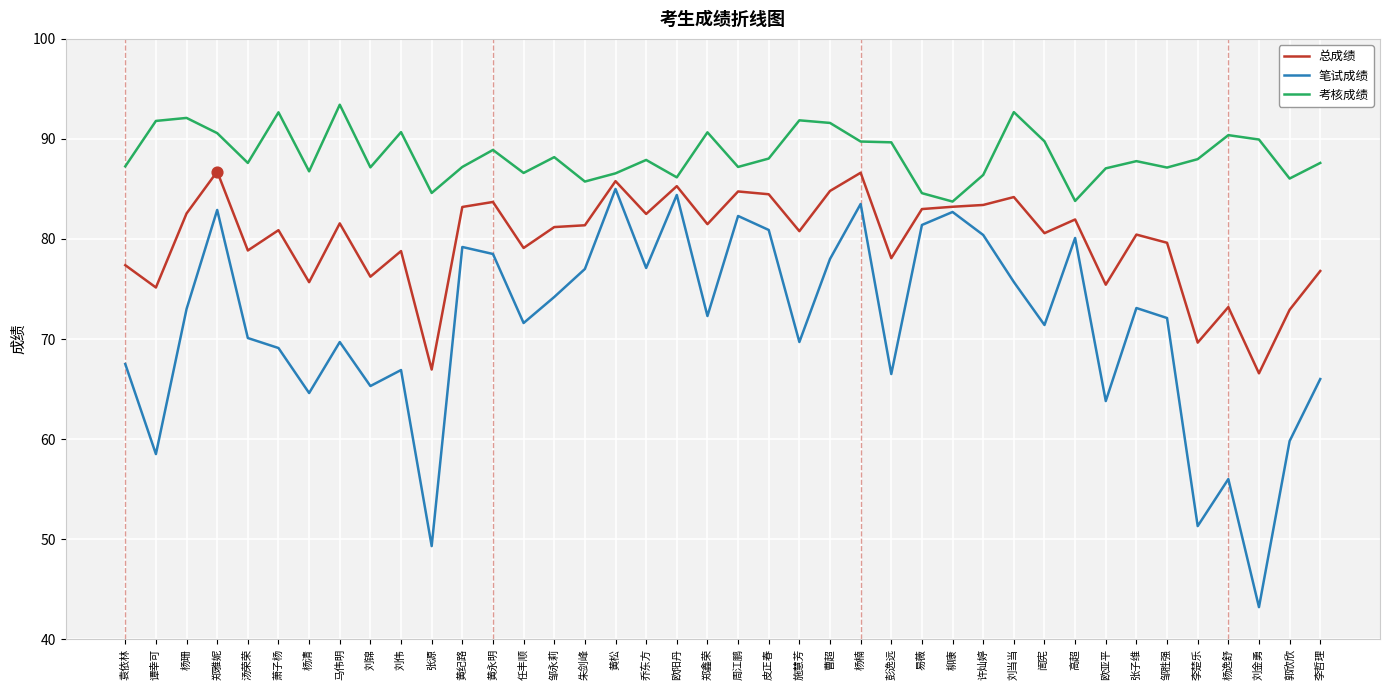

Between 彭逸远 and 欧亚平, which series saw the biggest shift?

笔试成绩